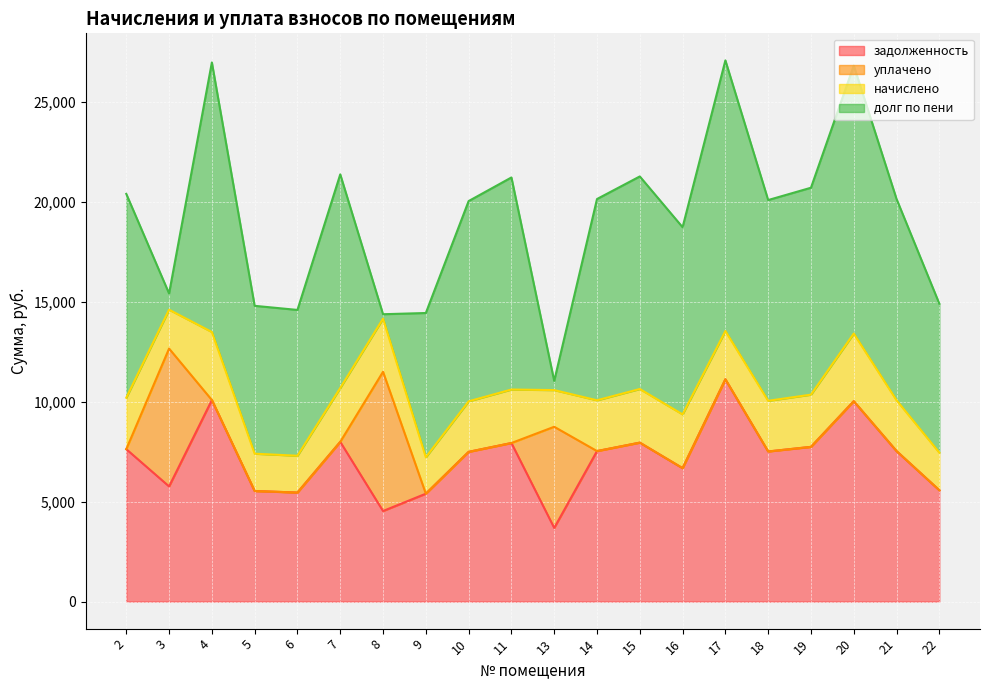

Reading left to right, transcribe all the data shown in this chart.

задолженность: 7622.4	5760.0	10080.0	5529.6	5452.8	7987.2	4529.0	5395.2	7488.0	7929.6	3683.6	7526.4	7948.8	6672.4	11116.8	7507.2	7737.6	10022.4	7526.4	5568.0
уплачено: 0.0	6894.0	0.0	0.0	0.0	0.0	6964.4	0.0	0.0	0.0	5059.0	0.0	0.0	0.0	0.0	0.0	0.0	0.0	0.0	0.0
начислено: 2572.6	1944.0	3402.0	1866.2	1840.3	2695.7	2656.8	1820.9	2527.2	2676.2	1833.8	2540.2	2682.7	2689.2	2416.6	2533.7	2611.4	3382.6	2540.2	1879.2
долг по пени: 10195.0	810.0	13482.0	7395.8	7293.1	10682.9	221.4	7216.1	10015.2	10605.8	458.5	10066.6	10631.5	9361.6	13533.4	10040.9	10349.0	13405.0	10066.6	7447.2